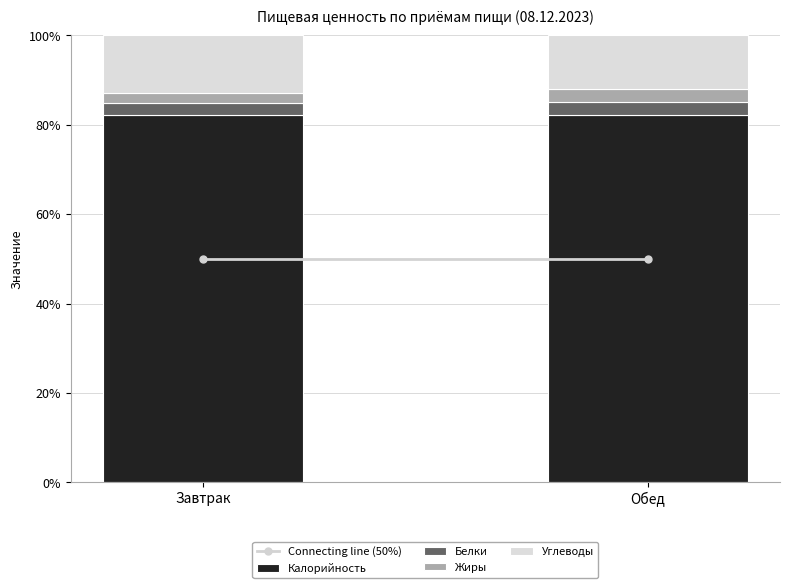

What is the average value of the Калорийность series?

82.2